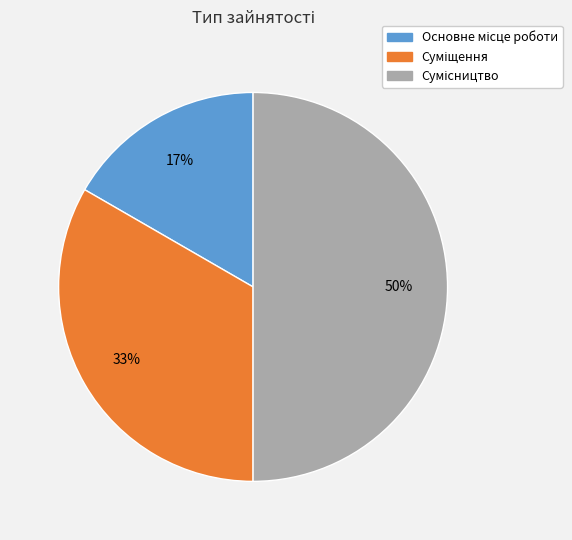

To the nearest percent, what is the average slice percentage?

33%